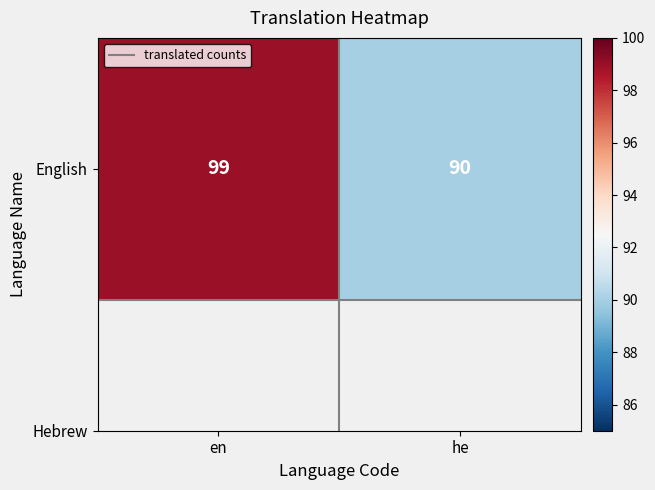

Rank the categories by value from highest to lowest.

en, he